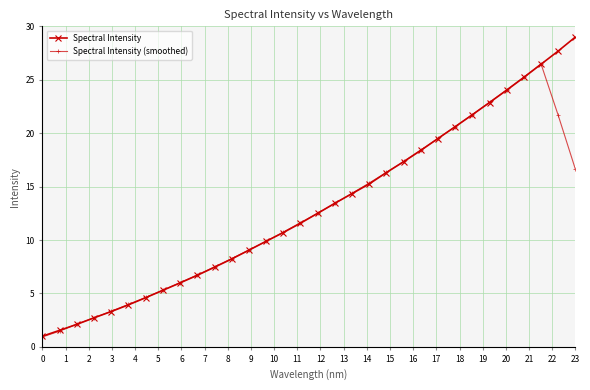

What is the minimum value shown in the chart?

0.9